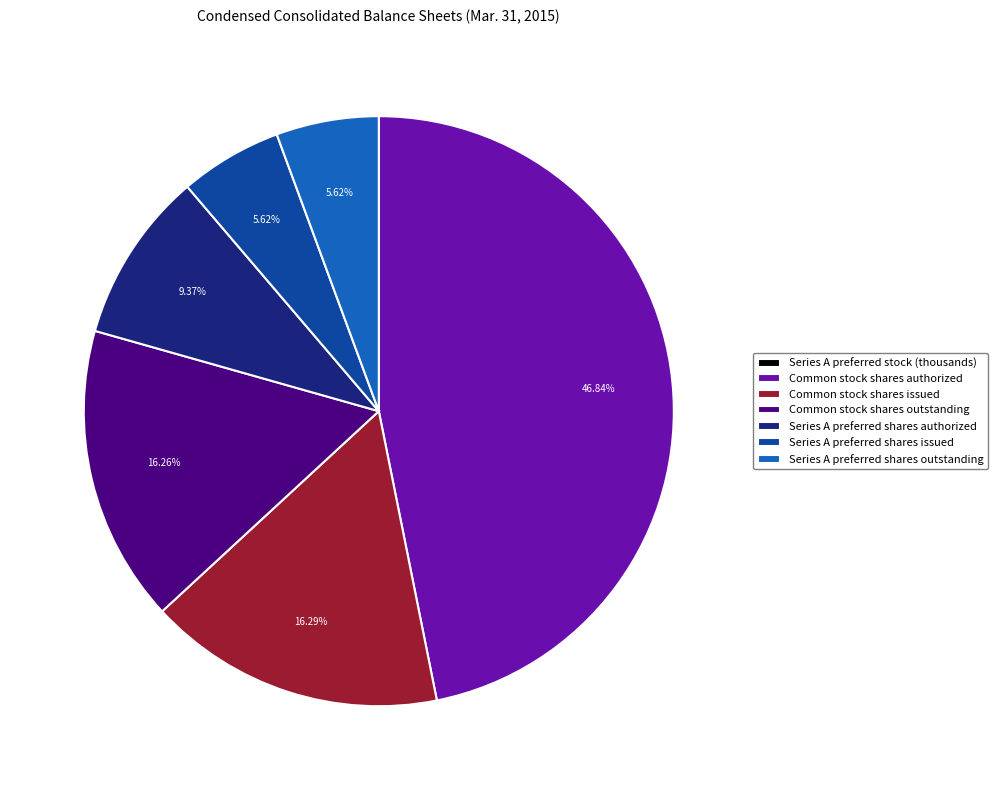

Is it true that Common stock shares outstanding is 16% of the pie?

True